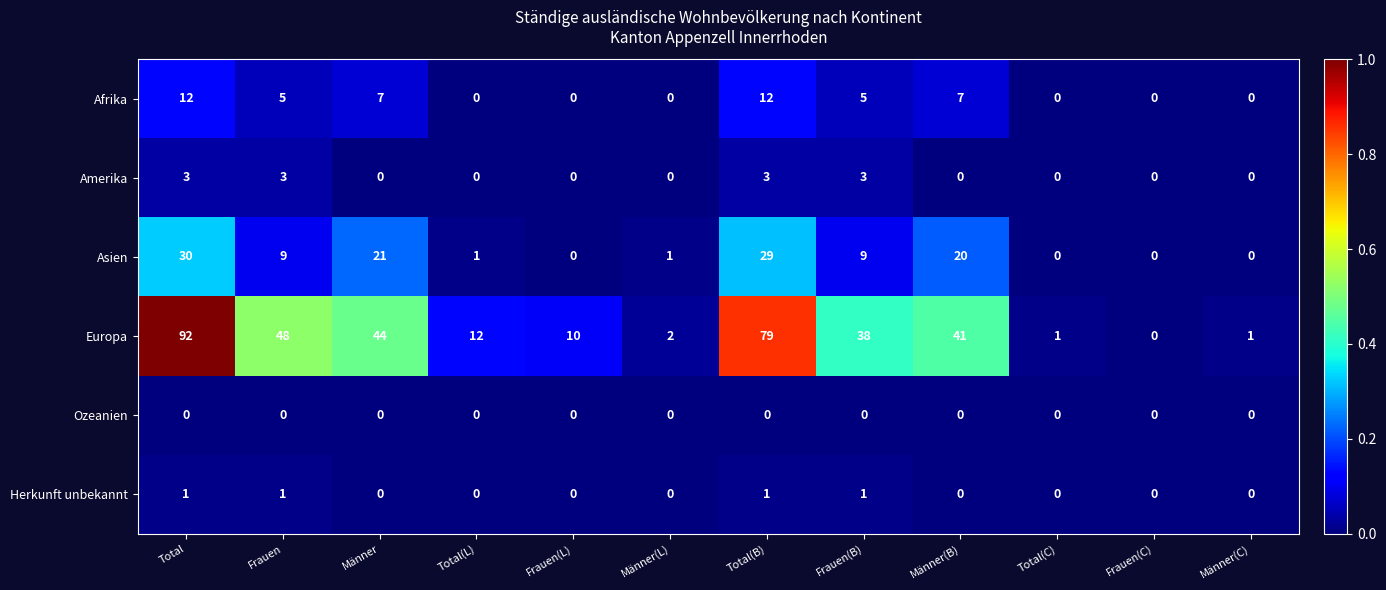

True or false: Asien has a value of 7 at Männer.

False